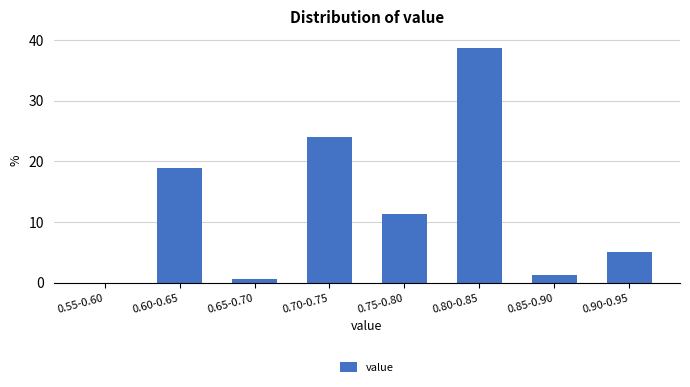

Reading left to right, list all the values displayed in this chart.

0.55-0.60=0.0	0.60-0.65=19.0	0.65-0.70=0.6	0.70-0.75=24.1	0.75-0.80=11.4	0.80-0.85=38.6	0.85-0.90=1.3	0.90-0.95=5.1